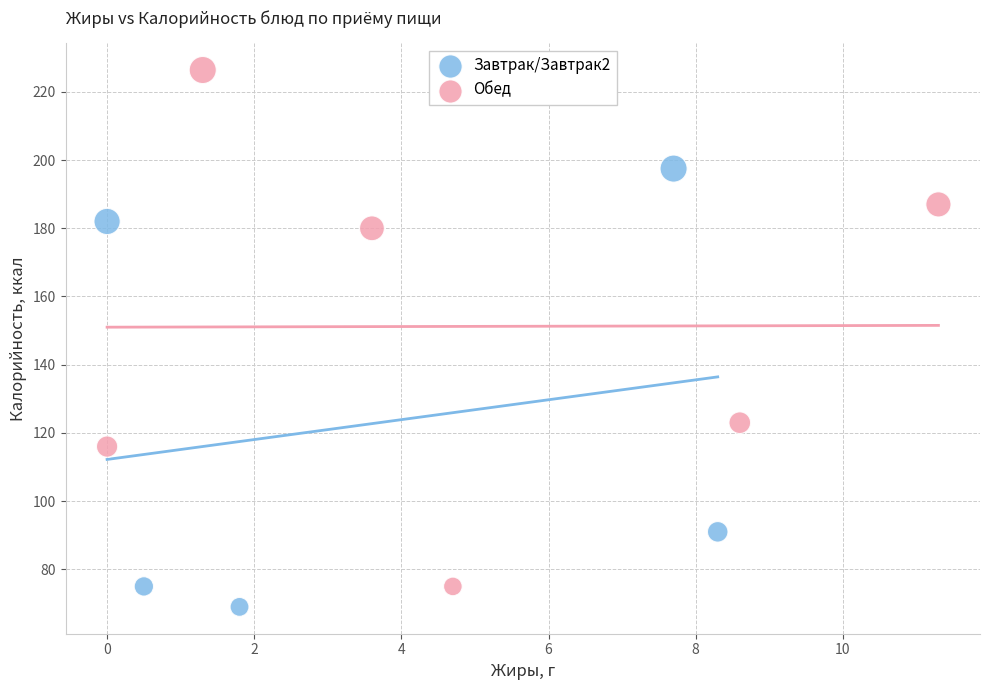

What are all the series names shown in the legend?

Завтрак/Завтрак2, Обед